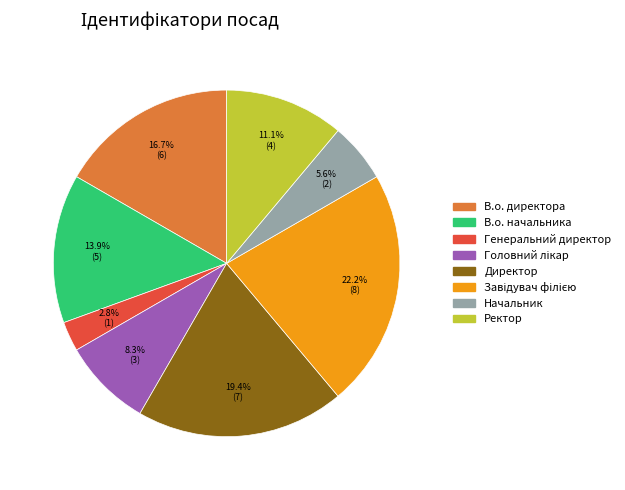

To the nearest percent, what is the difference between the В.о. начальника and В.о. директора slice percentages?

3%